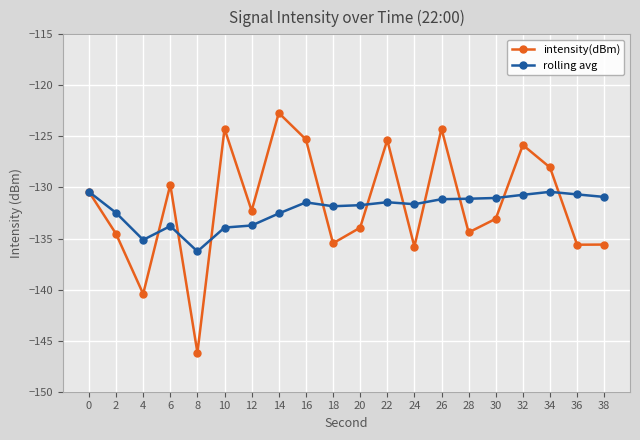

Which series changed the most between 22 and 38?

intensity(dBm)